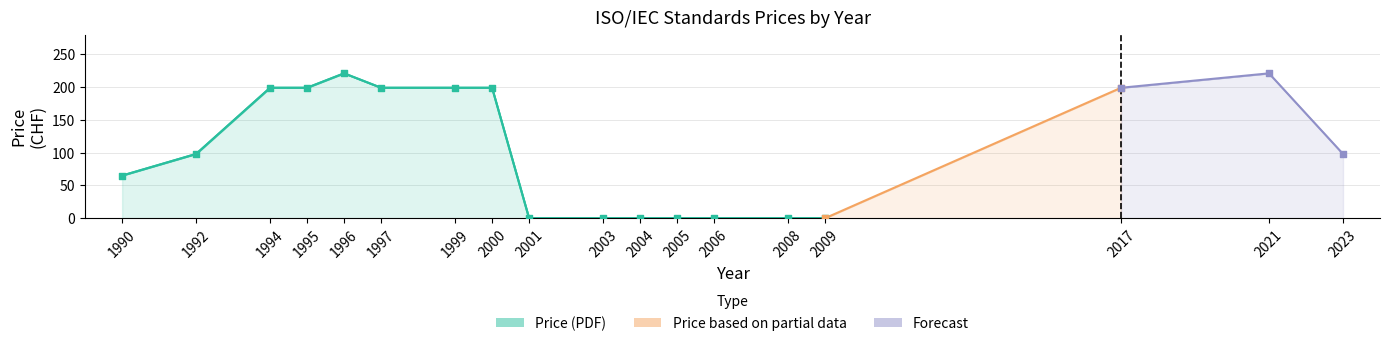

Which series has the largest total across all categories?

Price (PDF)